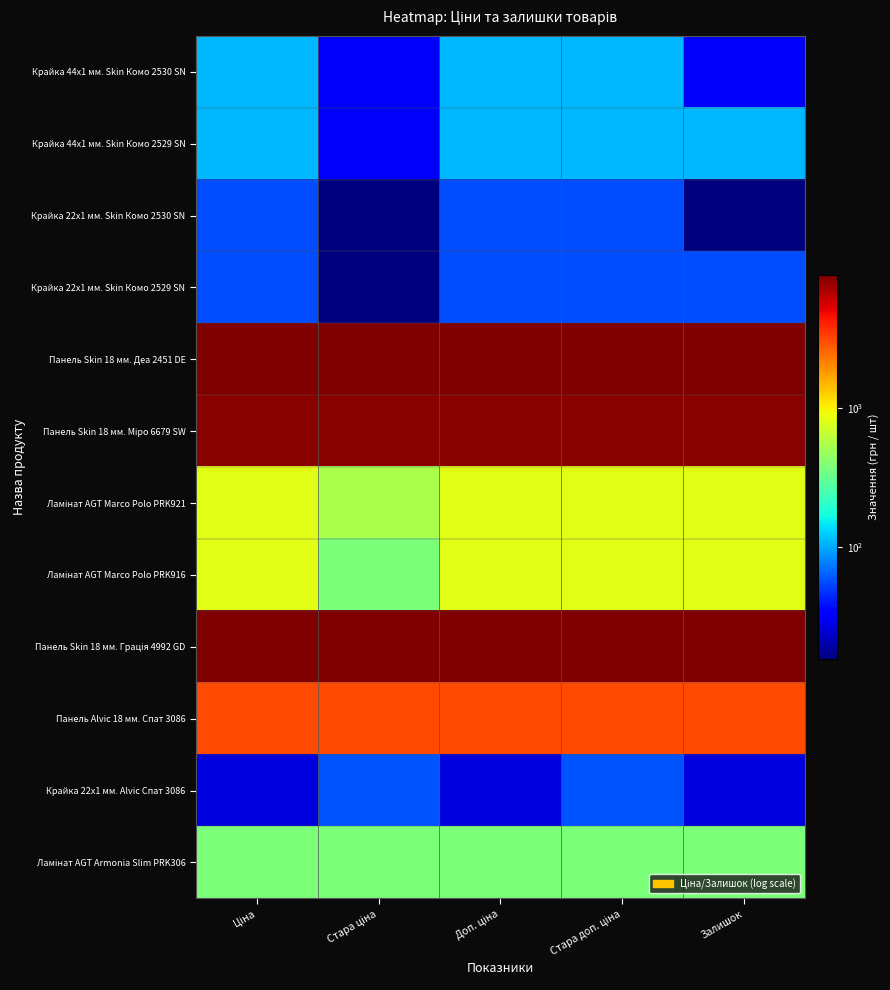

Between Ціна and Стара ціна, which series saw the biggest shift?

Ламінат AGT Marco Polo PRK916